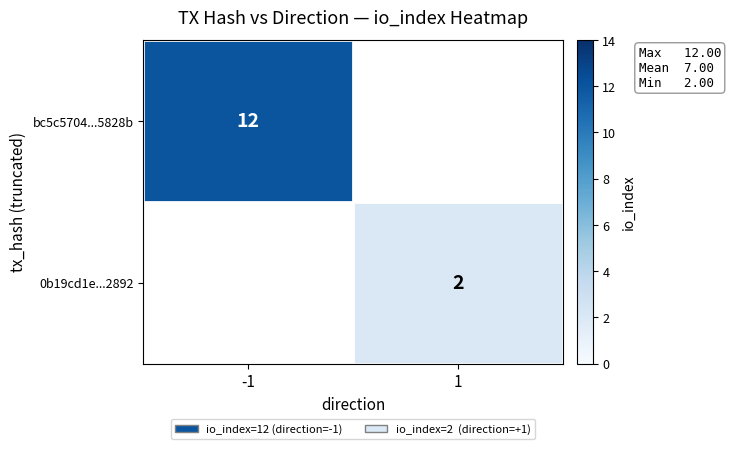

True or false: 0b19cd1e...2892 has a value of 2 at 1.

True